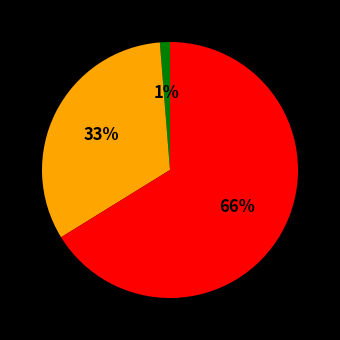

Is there any slice that represents more than half of the pie?

Yes